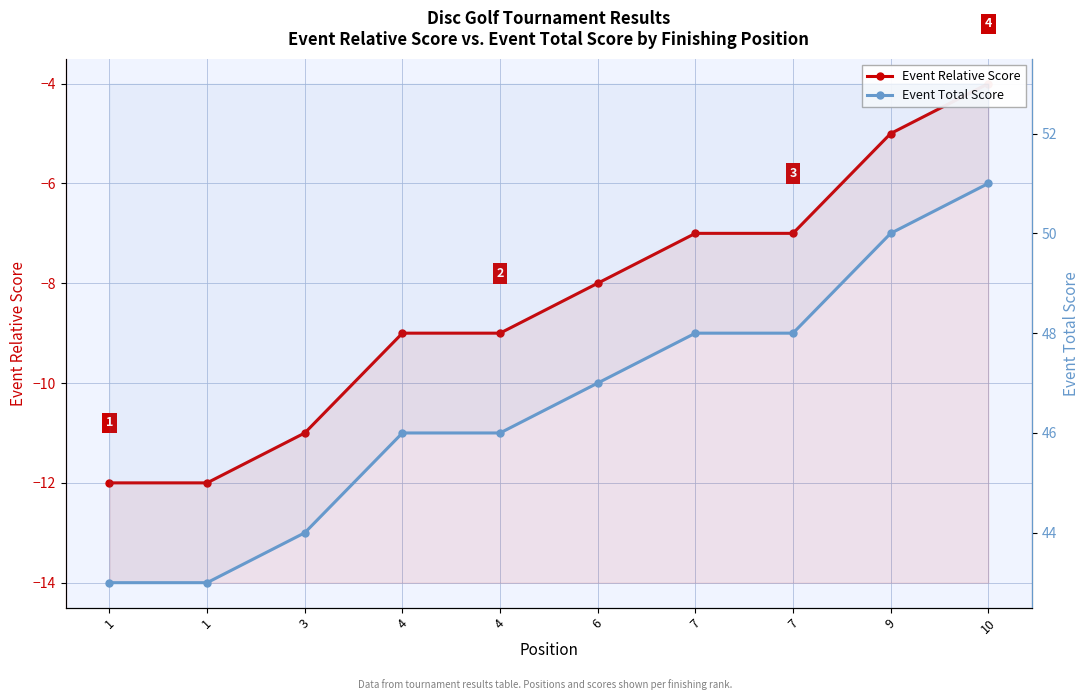

True or false: Event Total Score and Event Relative Score cross at least once.

False